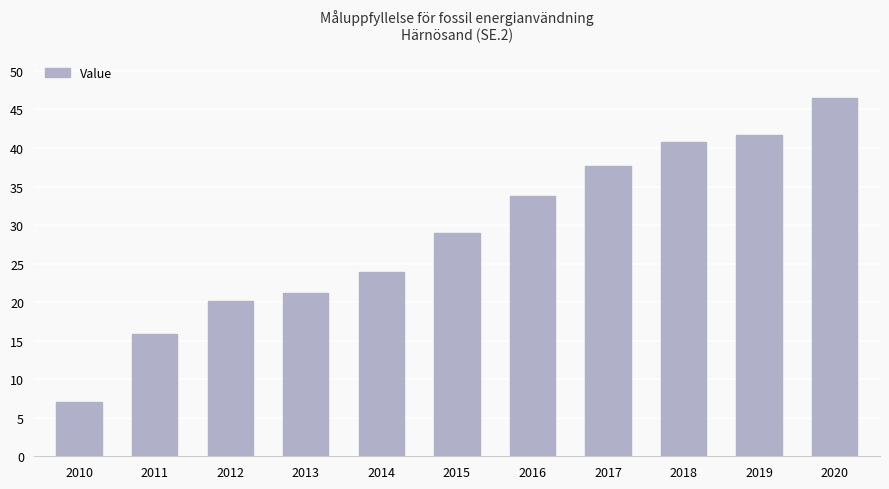

How many data points are less than 28?

5